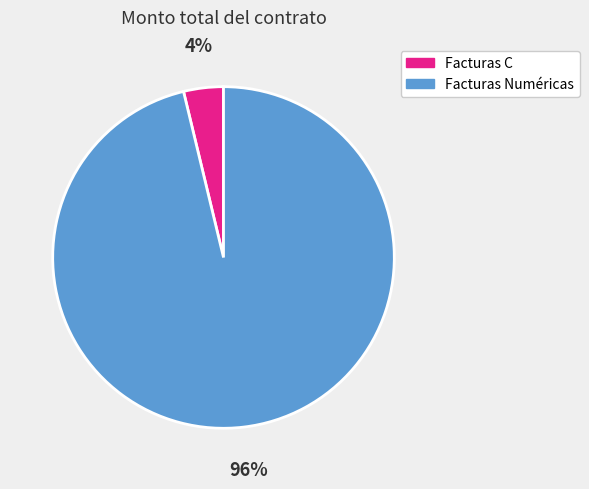

To the nearest percent, what is the average slice percentage?

50%